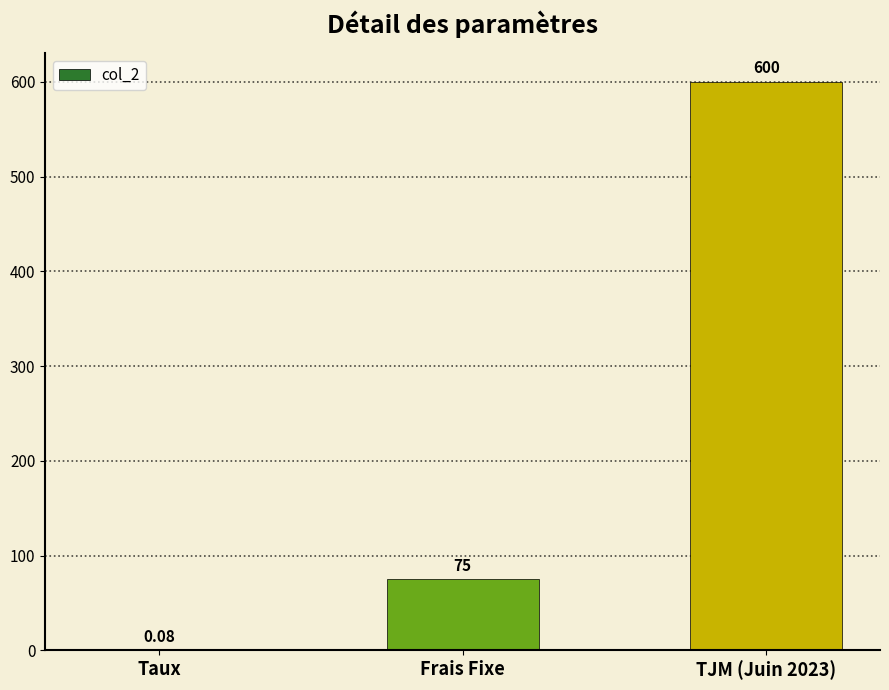

What is the change in value from Frais Fixe to TJM (Juin 2023)?

+525.0